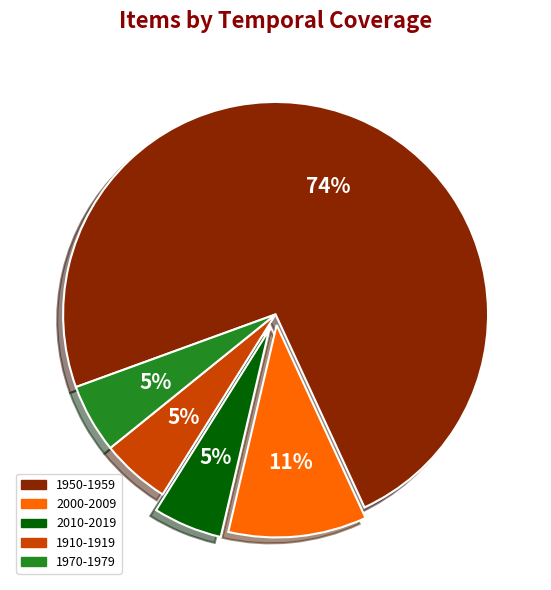

Which has a higher value, 1950-1959 or 1970-1979?

1950-1959